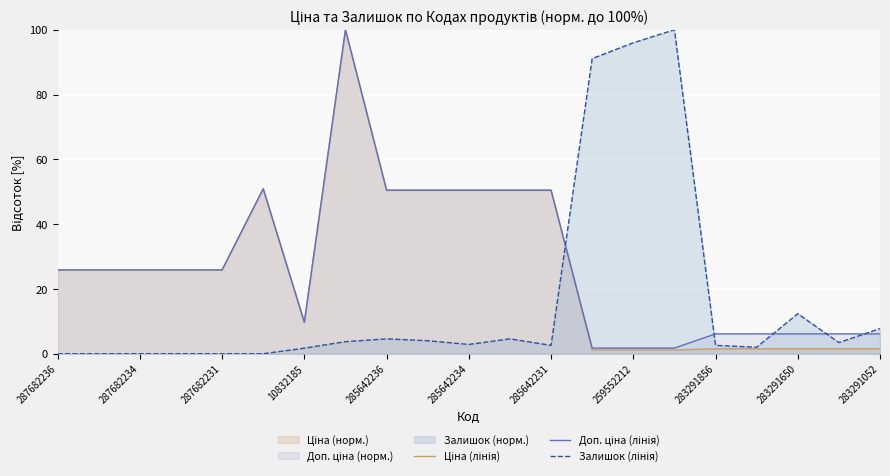

Count the number of data series in this chart.

3